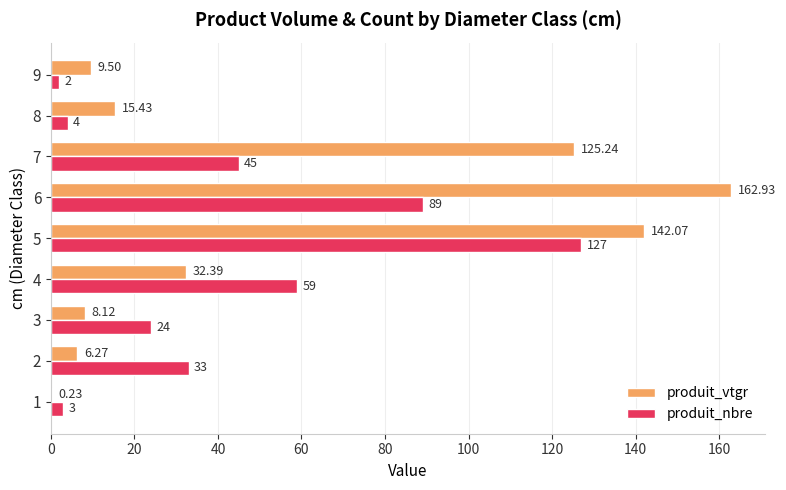

Between 3 and 9, which series saw the biggest shift?

produit_nbre